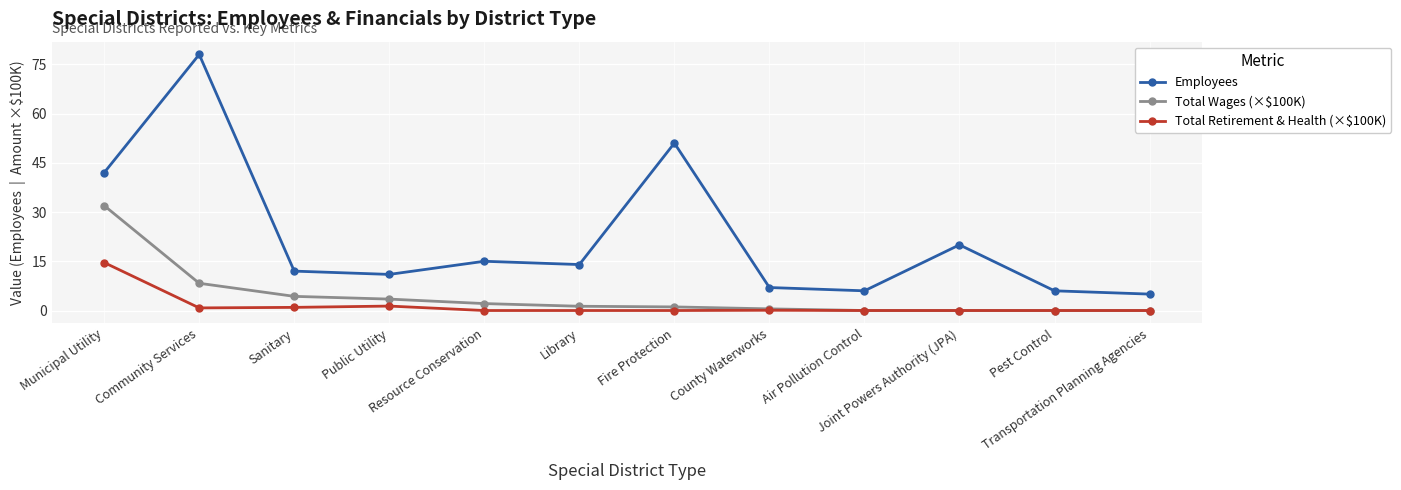

Which series has the largest total across all categories?

Employees